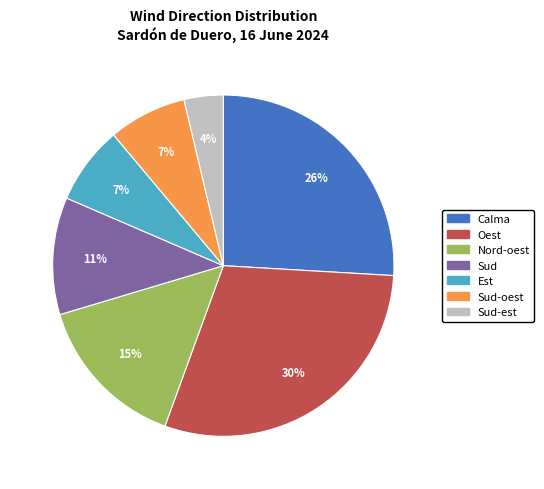

To the nearest percent, what is the average slice percentage?

14%